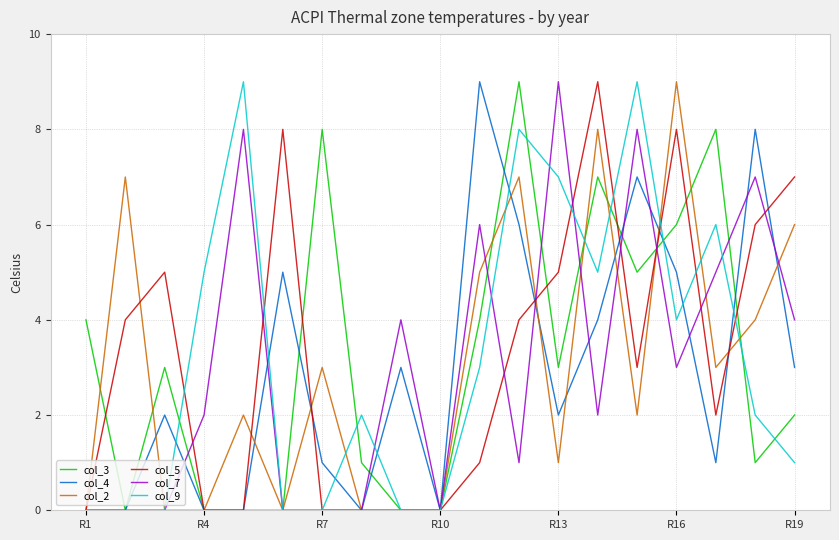

What is the average value of the col_2 series?

3